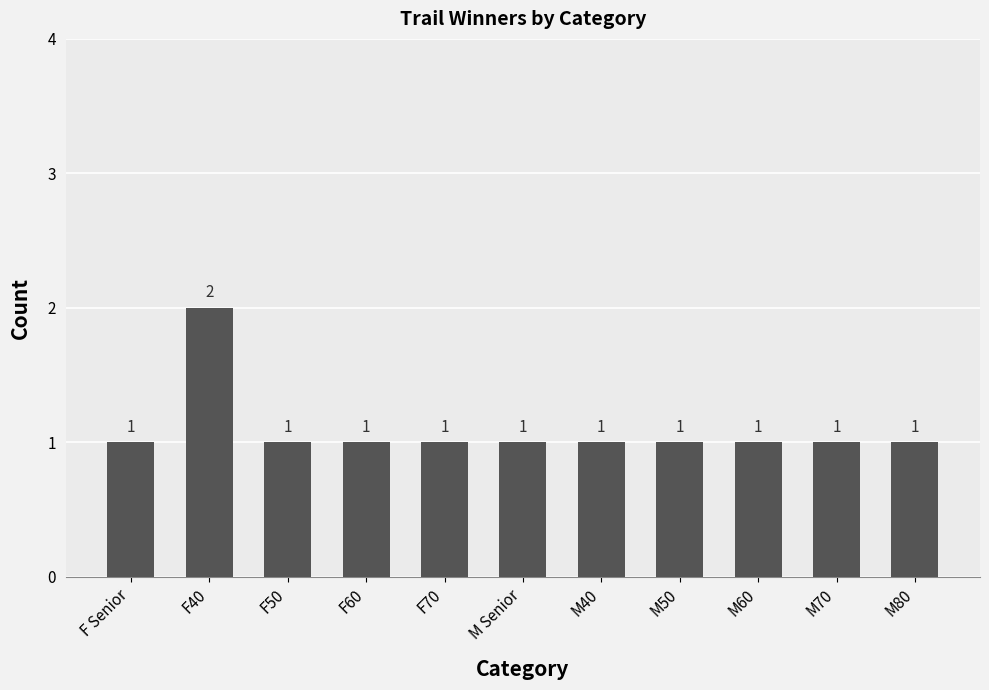

True or false: the data shows 1 at M60.

True